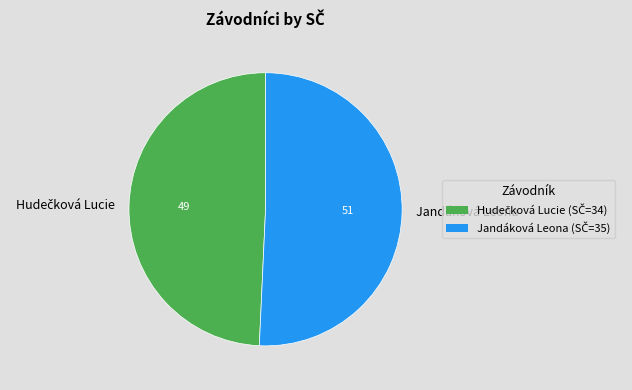

Does any single category account for the majority?

Yes